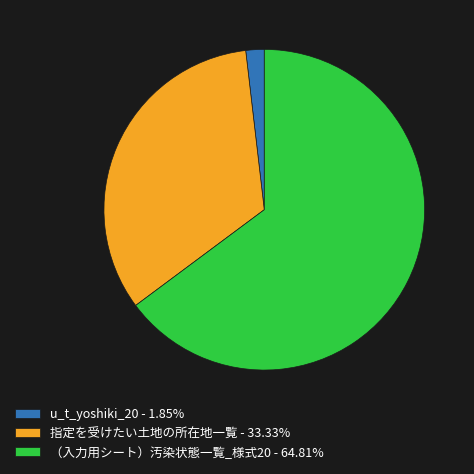

What is the largest slice in the pie chart?

（入力用シート）汚染状態一覧_様式20